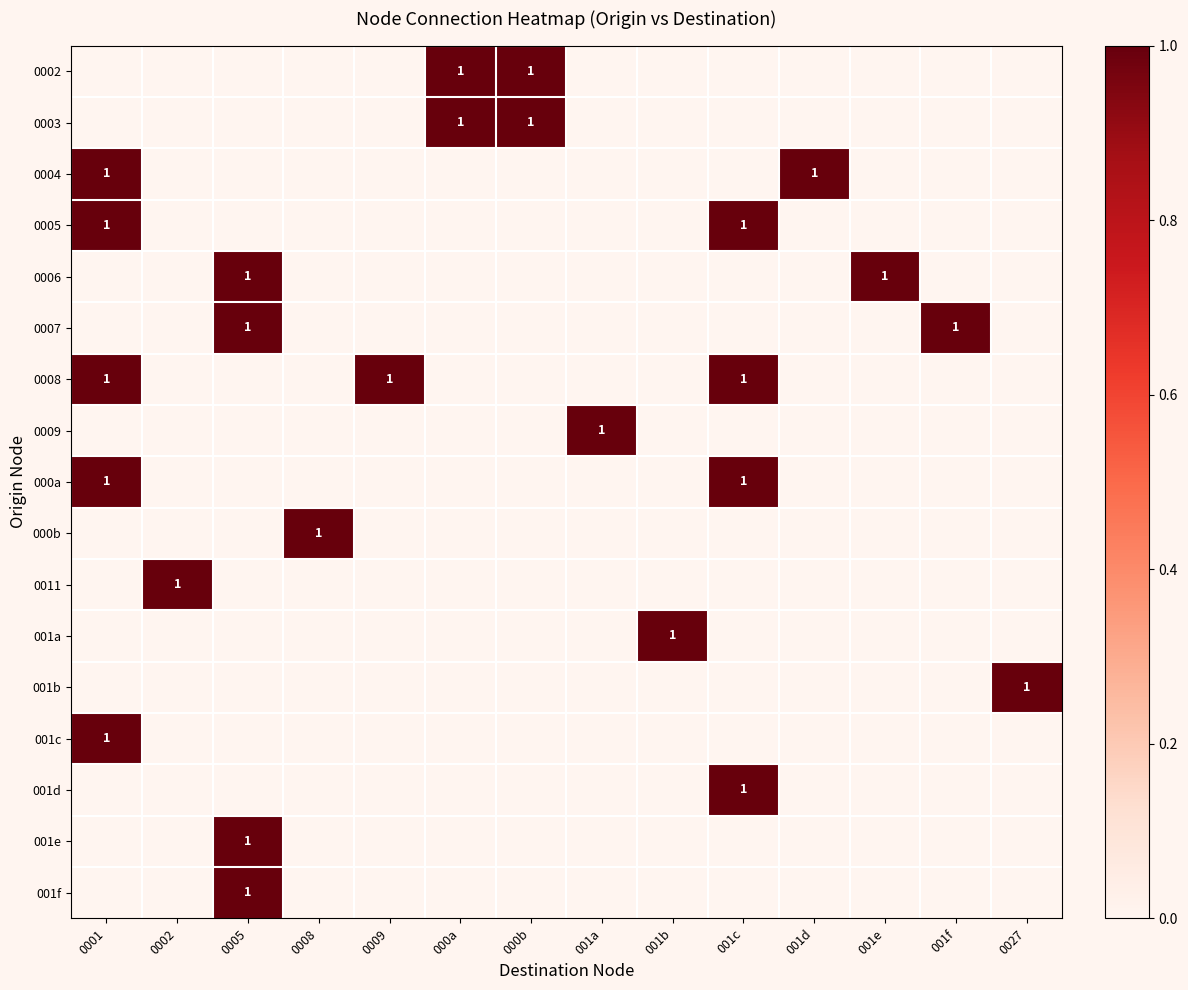

At how many categories does at least one series exceed 0?

14